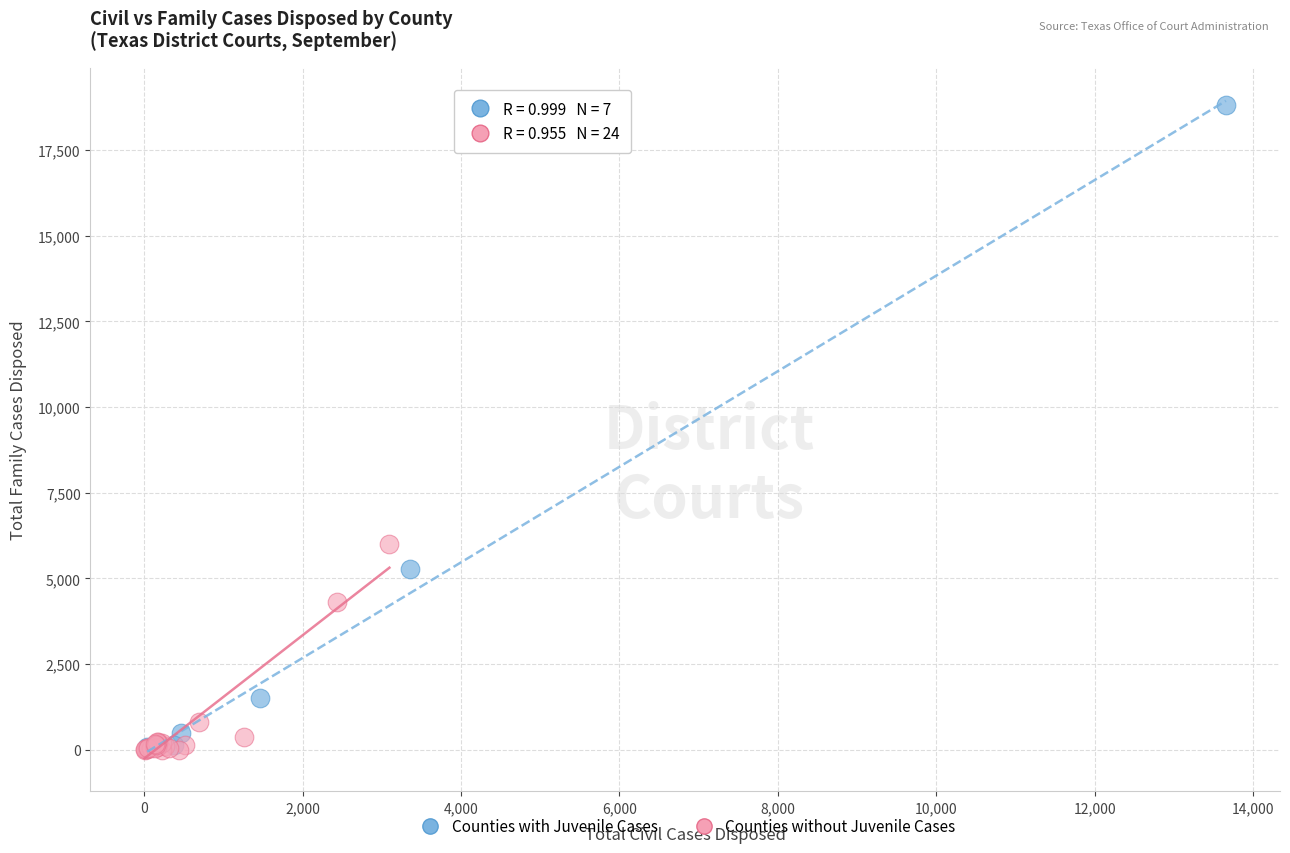

Which series has the widest spread of Y values?

Counties with Juvenile Cases